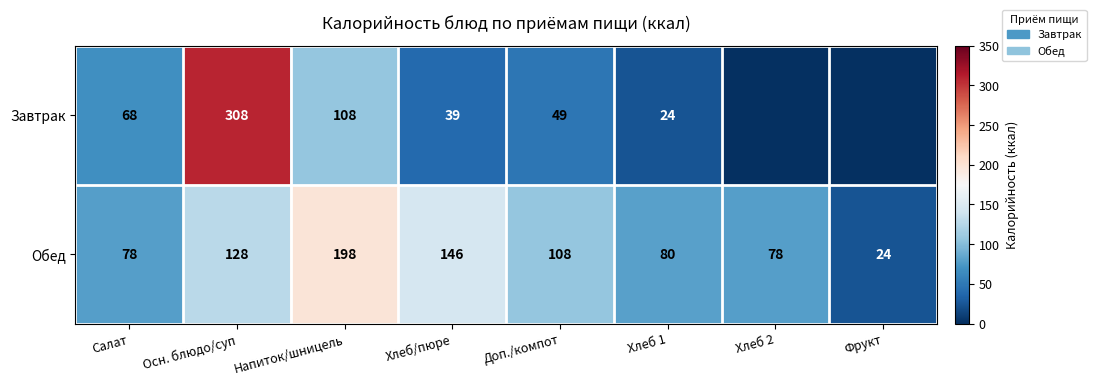

At which label does Обед reach its minimum?

Фрукт